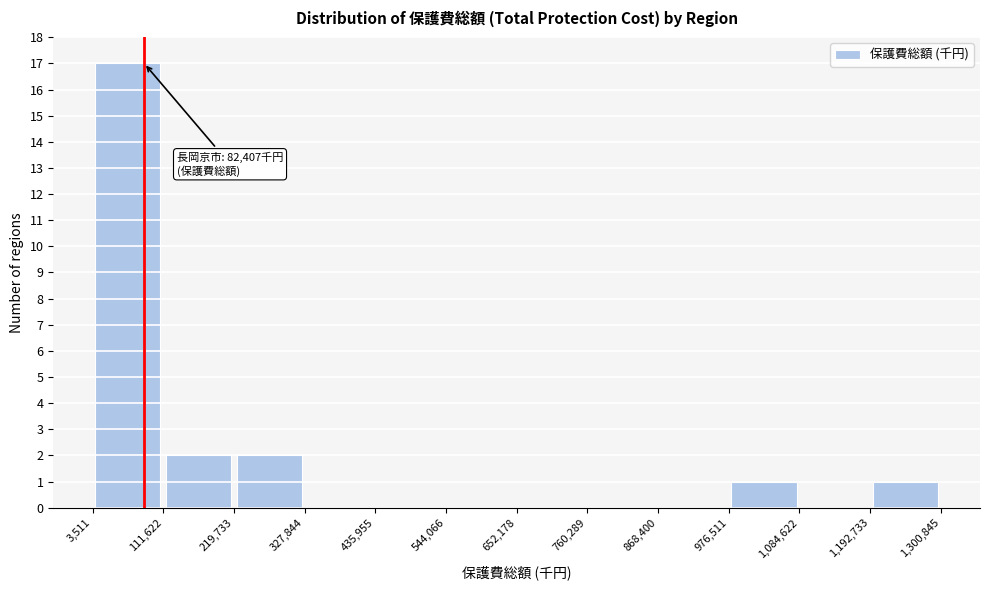

Which range on the x-axis has the tallest bar?

3,511 to 111,622